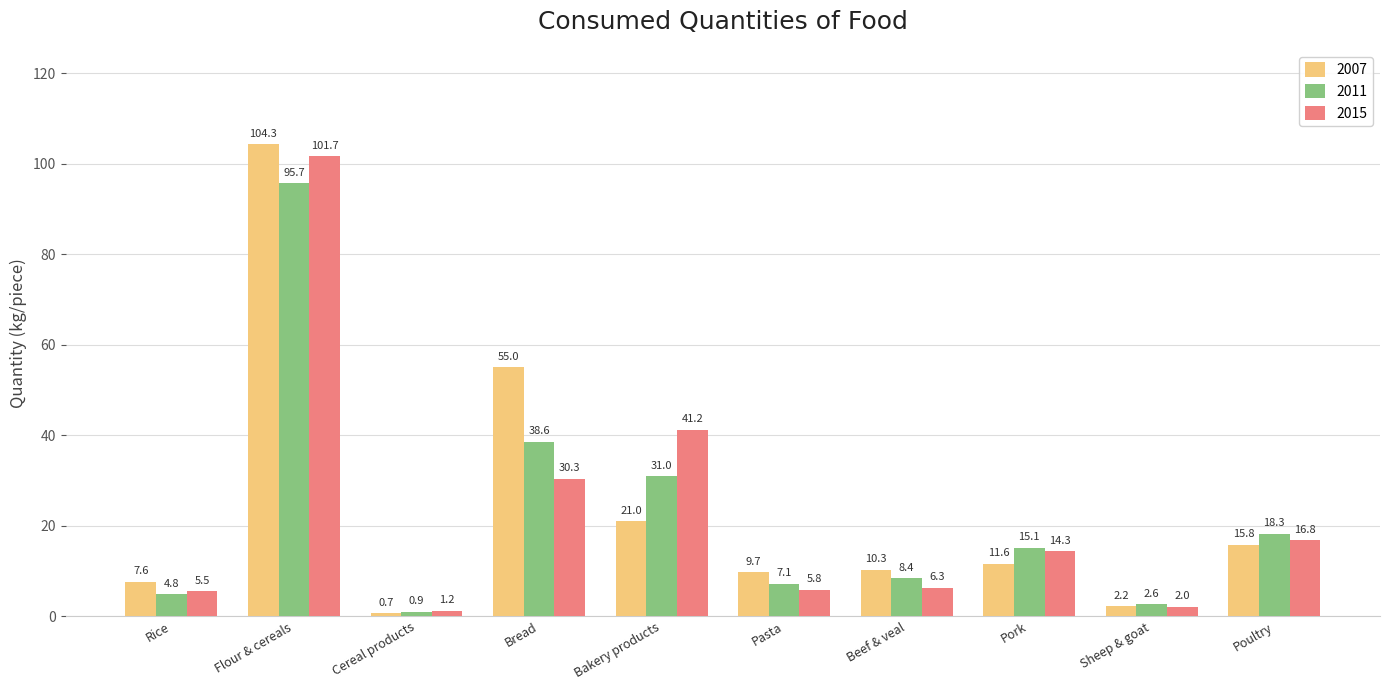

List the labels in order of 2015 value, smallest first.

Cereal products, Sheep & goat, Rice, Pasta, Beef & veal, Pork, Poultry, Bread, Bakery products, Flour & cereals